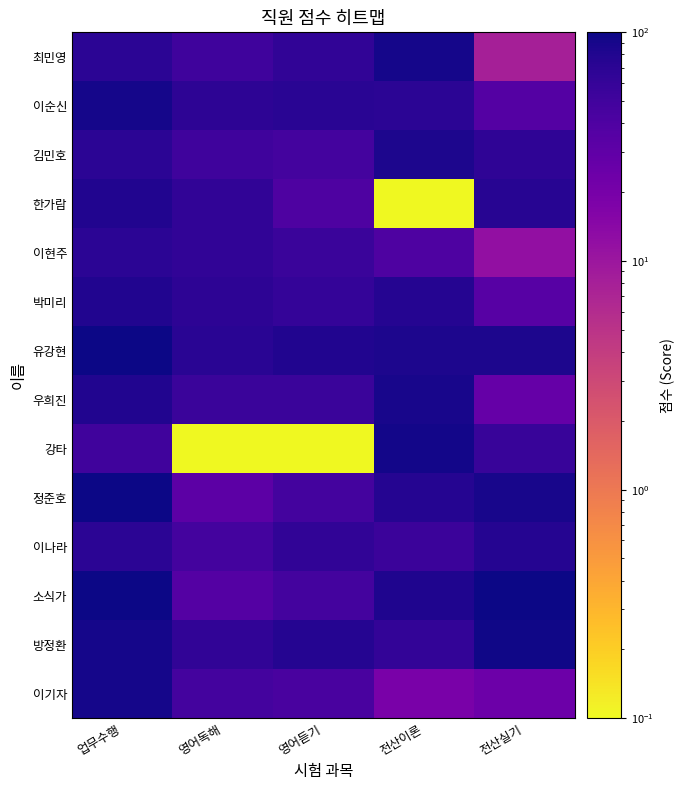

What is the maximum value shown in the chart?

100.0